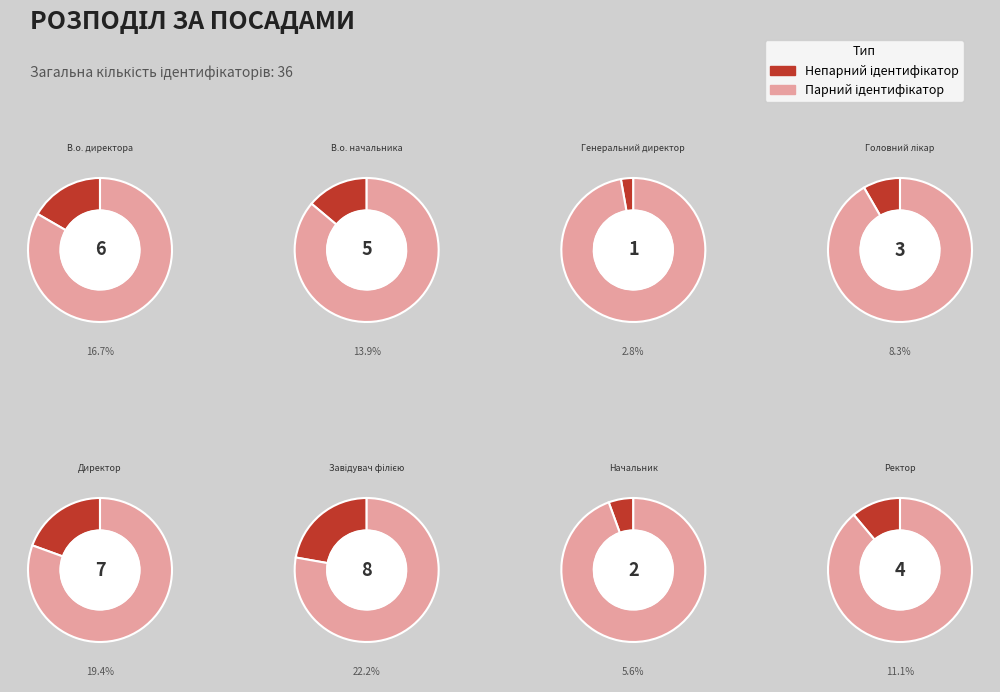

What percentage is the Генеральний директор slice, to the nearest percent?

3%